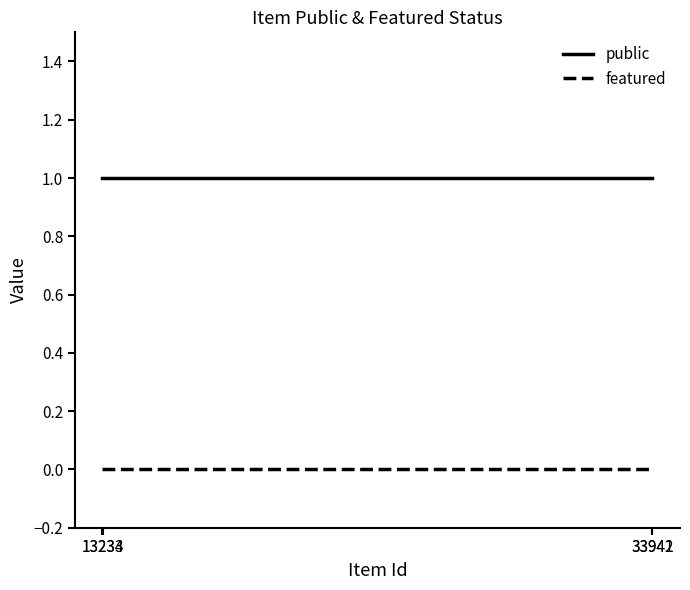

True or false: public and featured intersect in this chart.

False